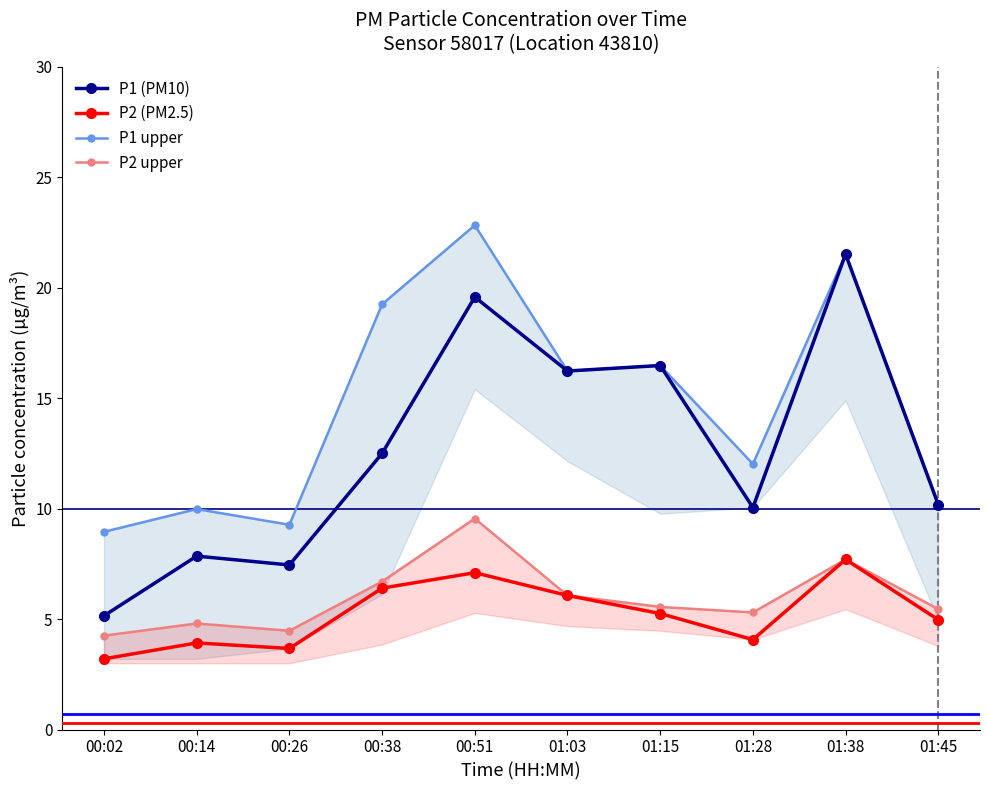

What is the difference between the P1 (PM10) values at 00:51 and 01:28?

9.5